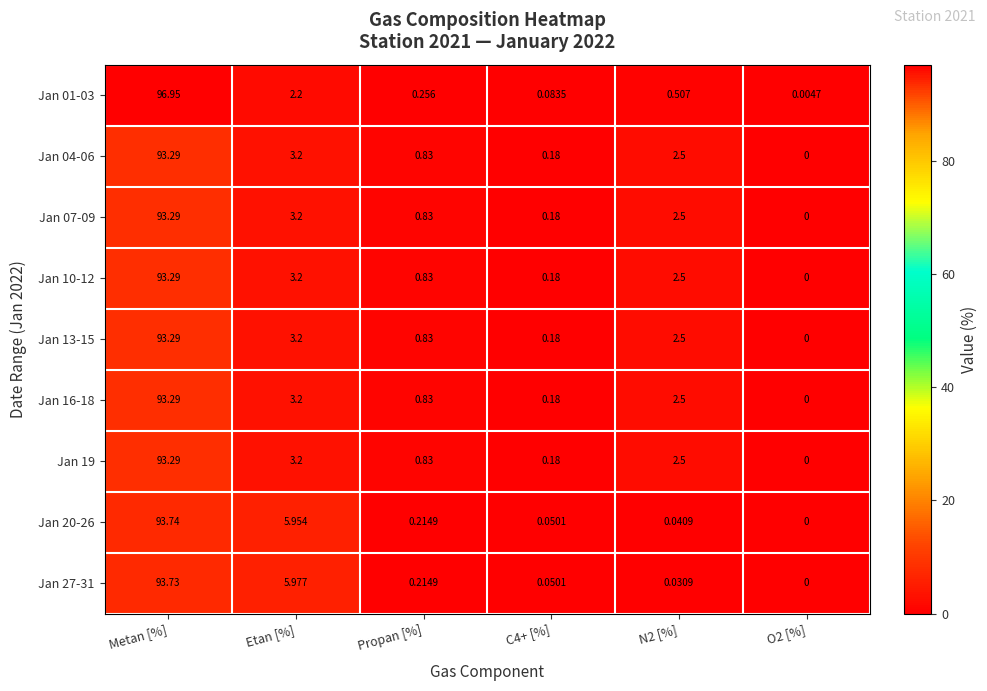

What is the greatest value displayed?

97.0